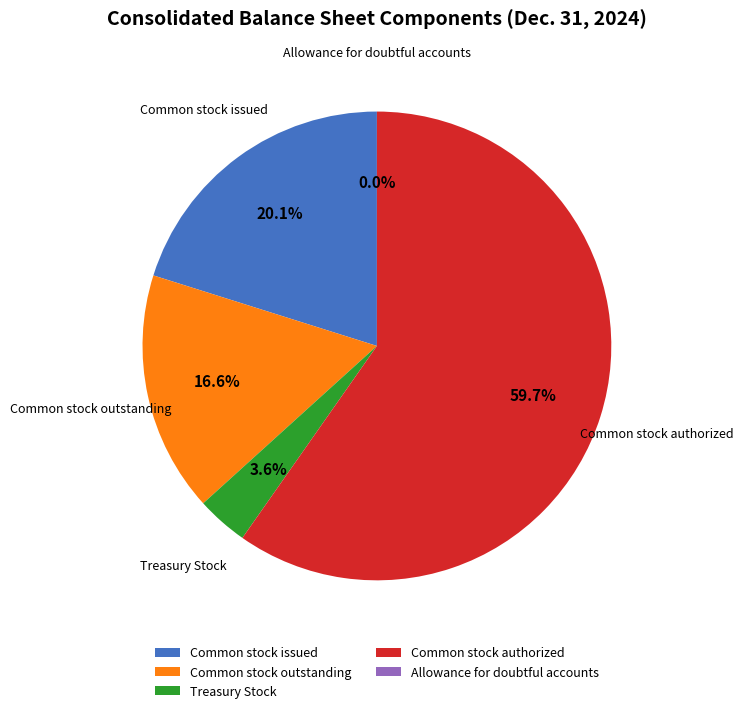

Which has a higher value, Common stock issued or Treasury Stock?

Common stock issued